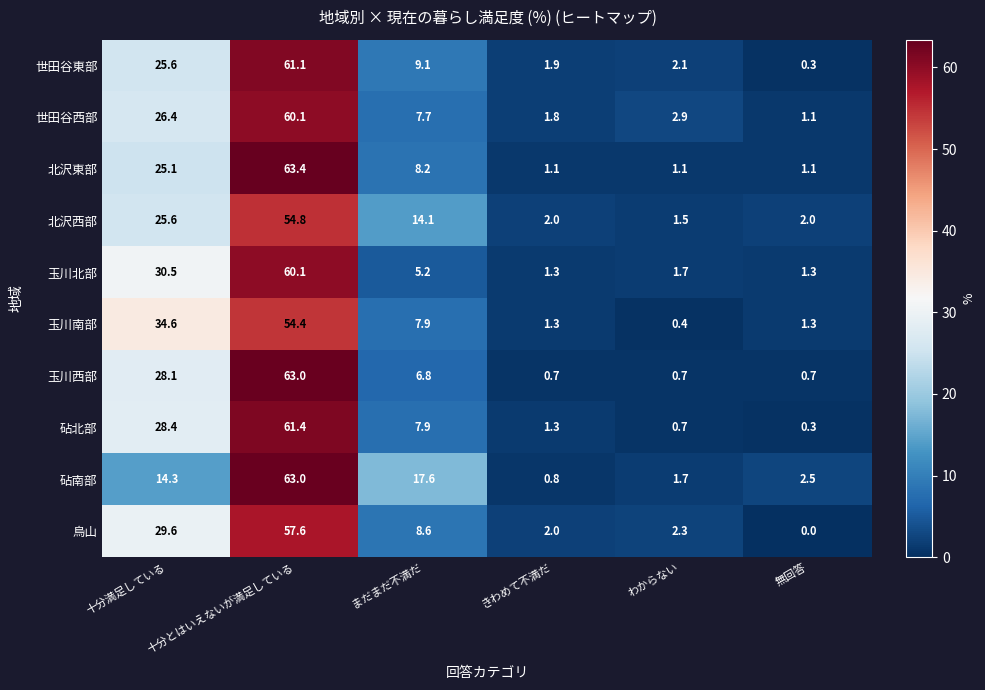

What is the difference between the 世田谷西部 values at 無回答 and わからない?

1.8